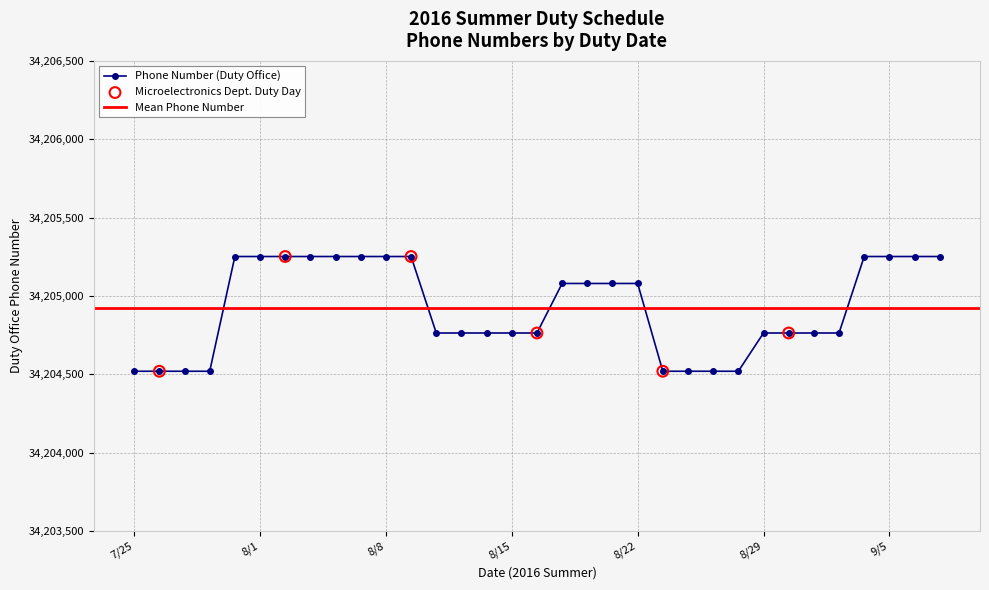

What is the ratio of the value at 9/7 to the value at 8/3?

1.0